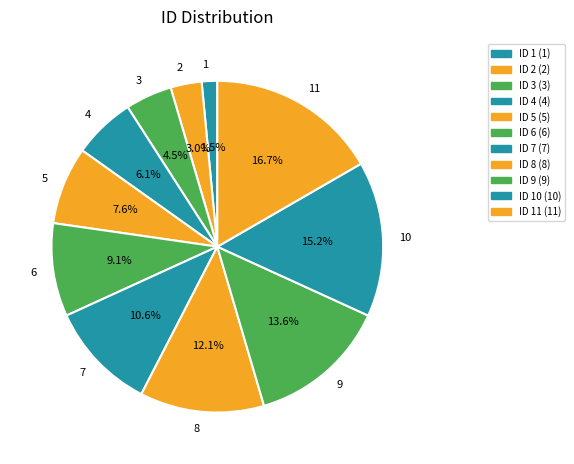

Rank the categories by value from lowest to highest.

1, 2, 3, 4, 5, 6, 7, 8, 9, 10, 11